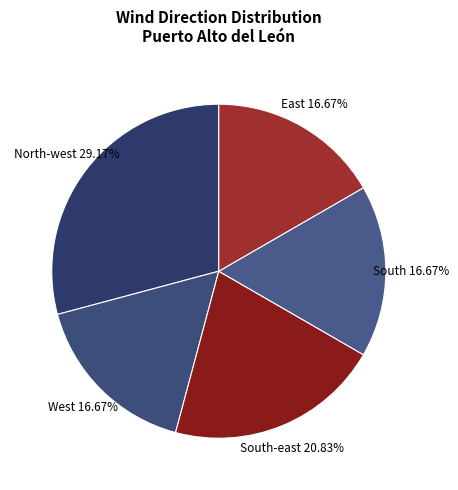

To the nearest percent, what percentage of the pie is South-east?

21%